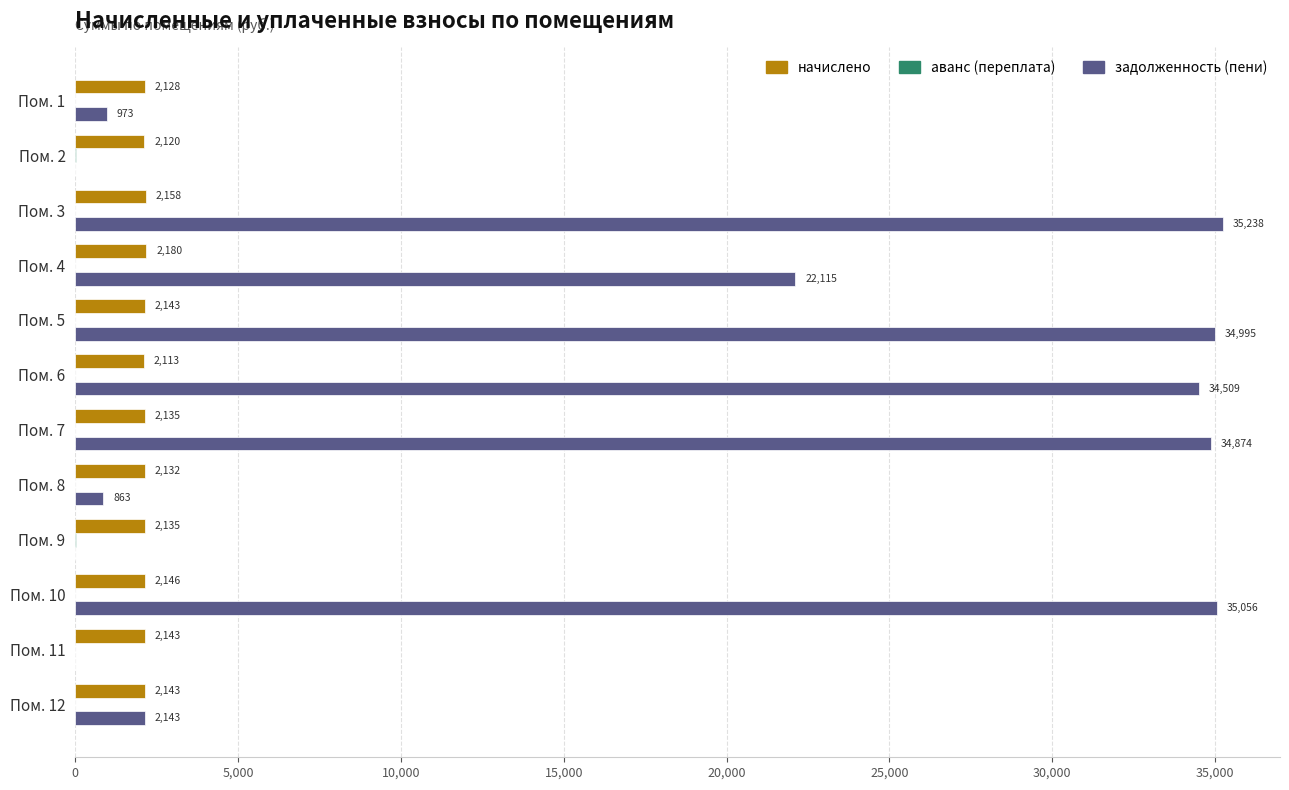

Which series has the largest total across all categories?

задолженность (пени)